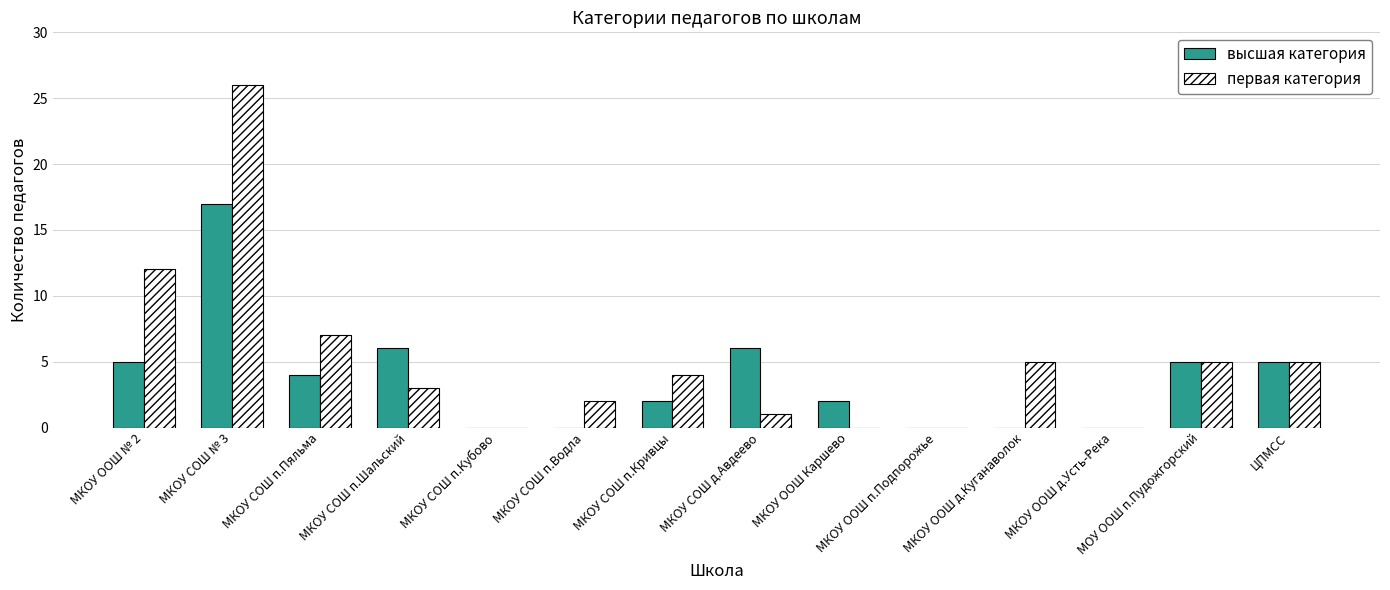

What is the maximum value for первая категория?

26